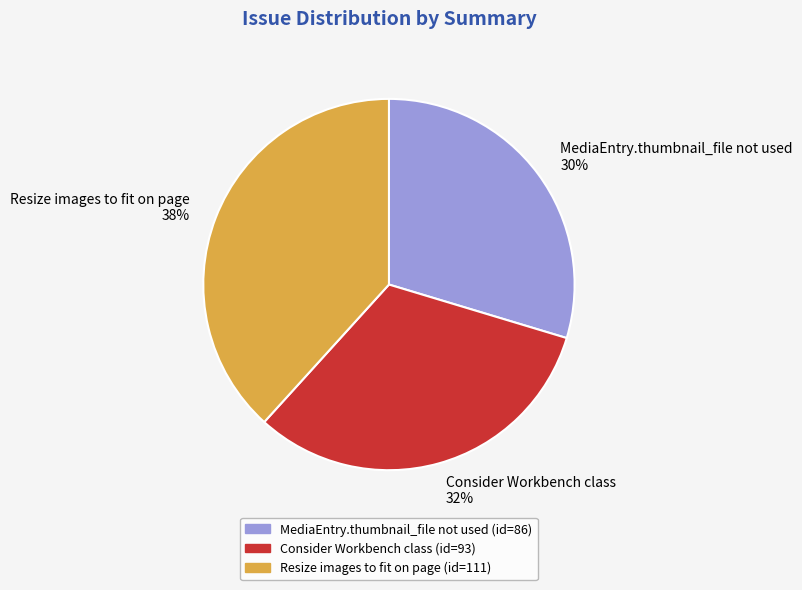

Which slice is the smallest?

MediaEntry.thumbnail_file not used